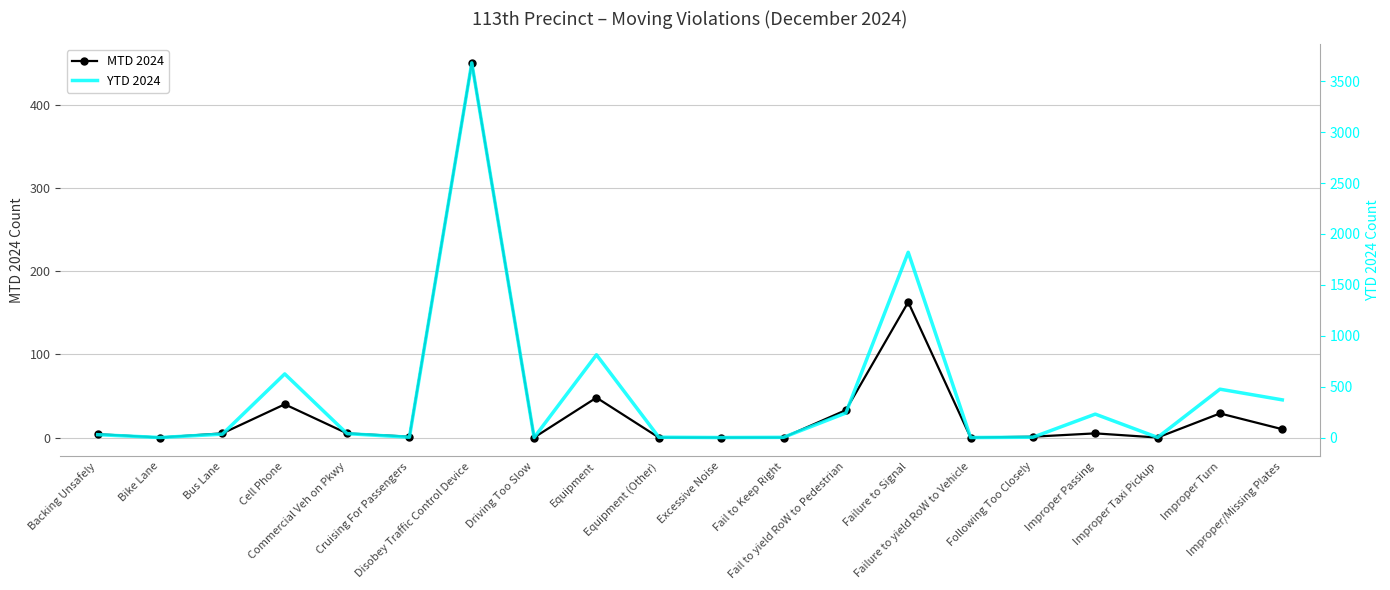

True or false: MTD 2024 has a value of 0 at Driving Too Slow.

True